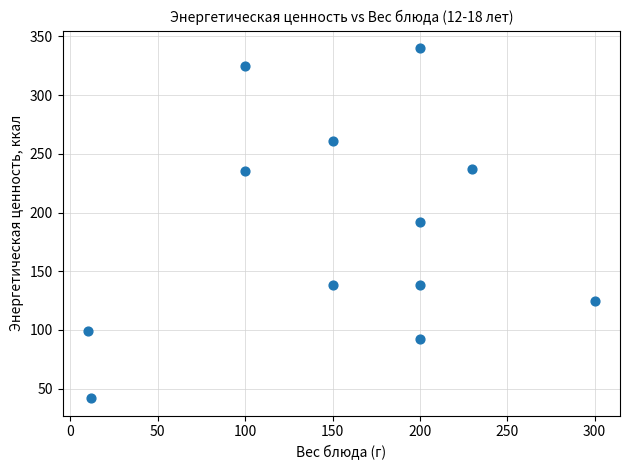

What is the average Y value?

185